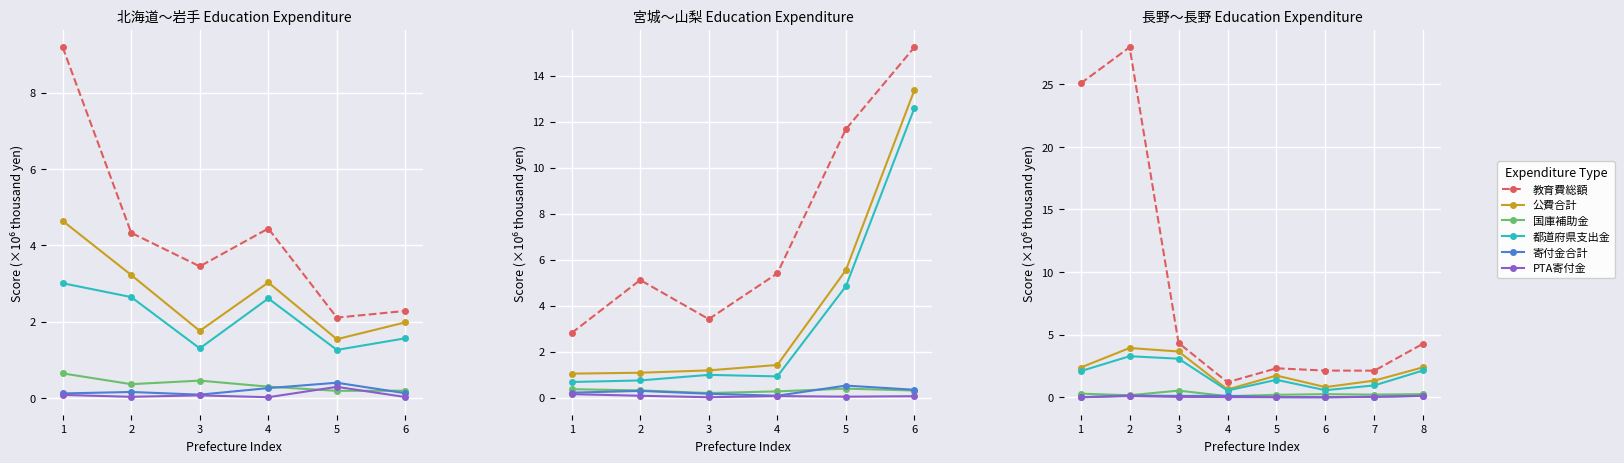

What is the difference between the second highest and second lowest values in the 教育費総額 series?

22.9